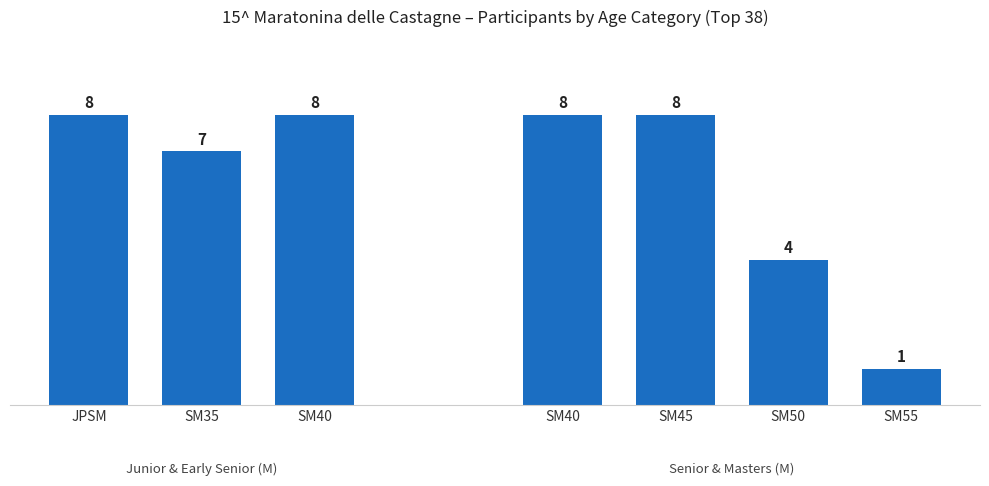

Are the bars grouped side by side (vs. stacked)?

Yes